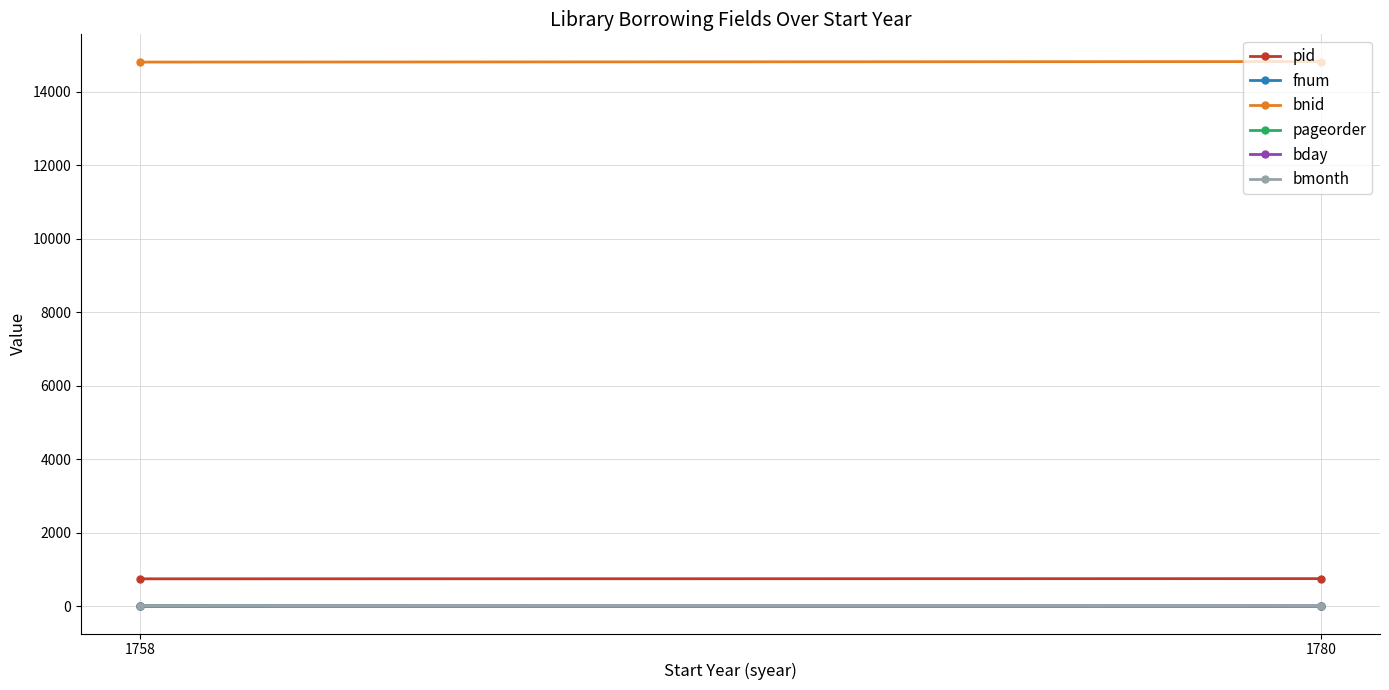

Which category has the highest value in the pageorder series?

1758